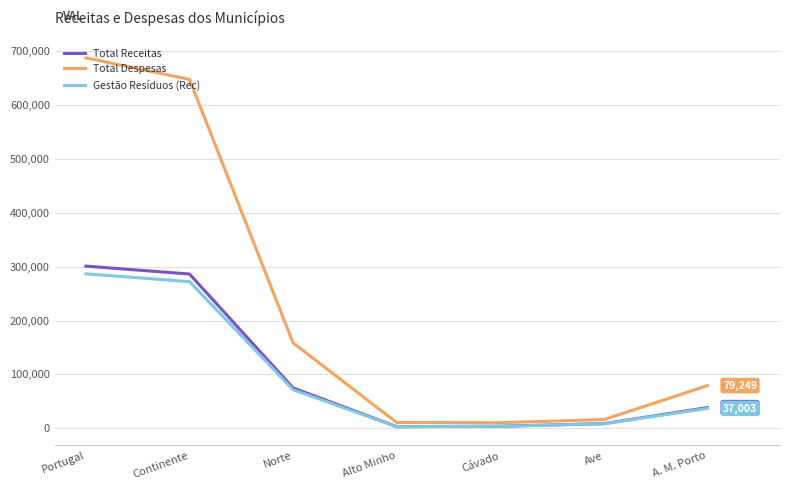

In Gestão Resíduos (Rec), how many points are lower than both neighbors (excluding endpoints)?

1